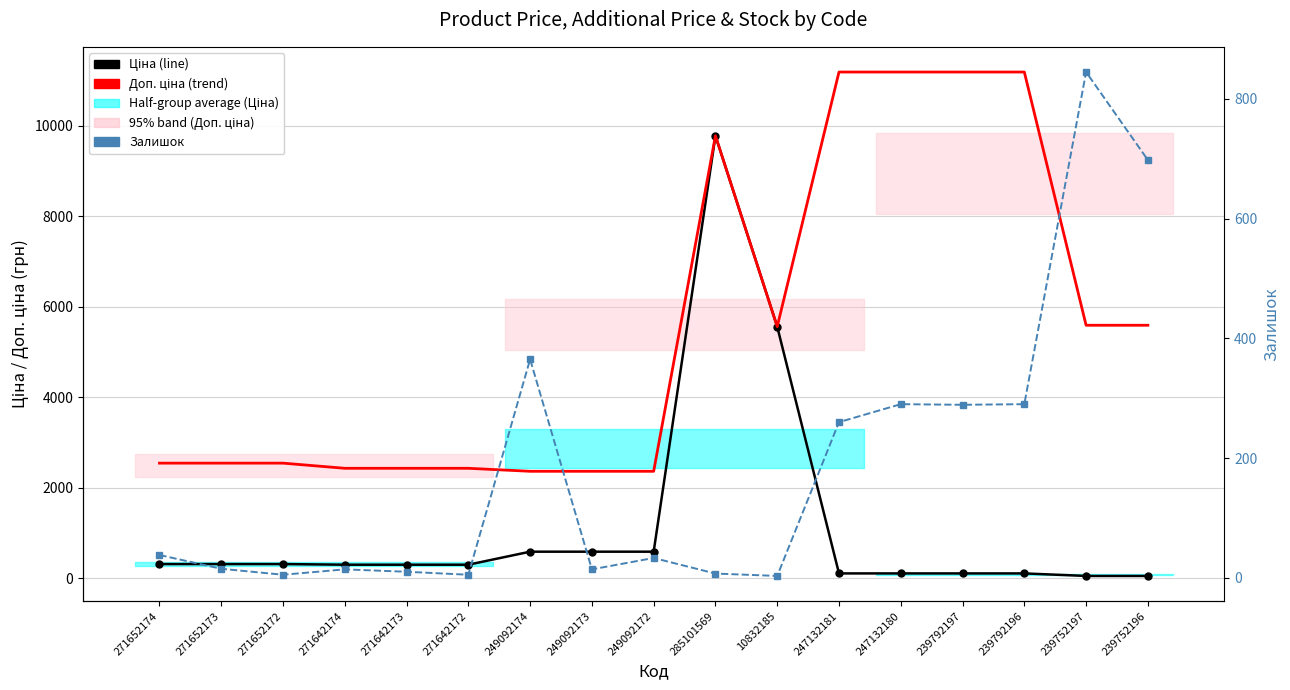

What position from the left is 271652173?

2